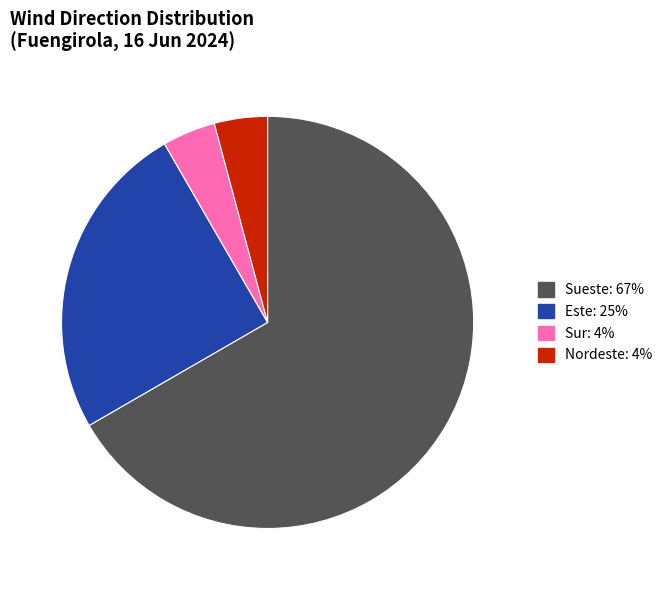

Is there a majority slice in this chart?

Yes